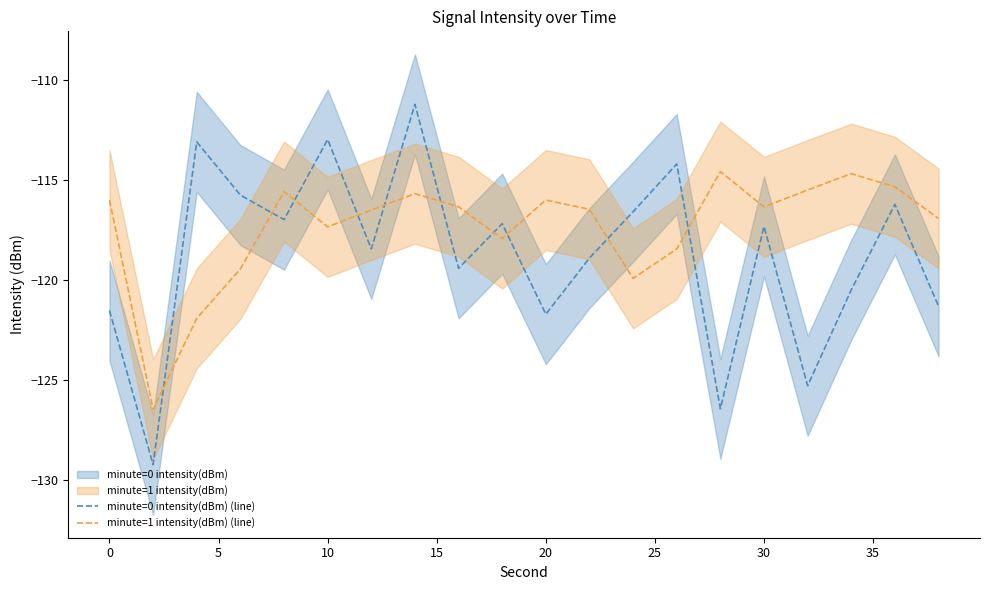

In minute=1 intensity(dBm) (line), how many points are higher than both neighbors (excluding endpoints)?

5